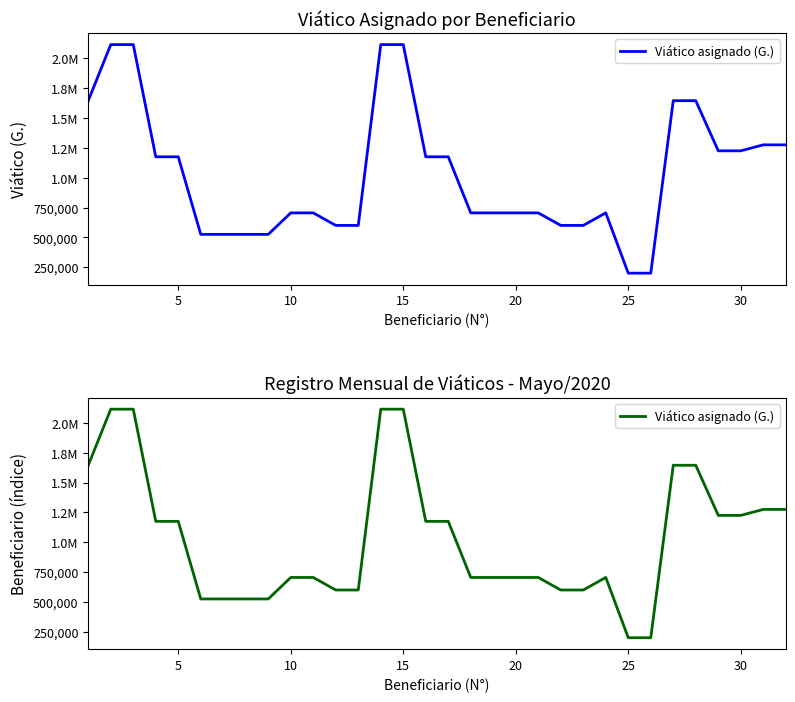

What is the sum of all values?

32930000